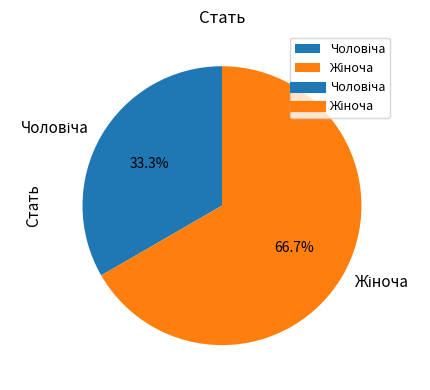

Does any single category account for the majority?

Yes